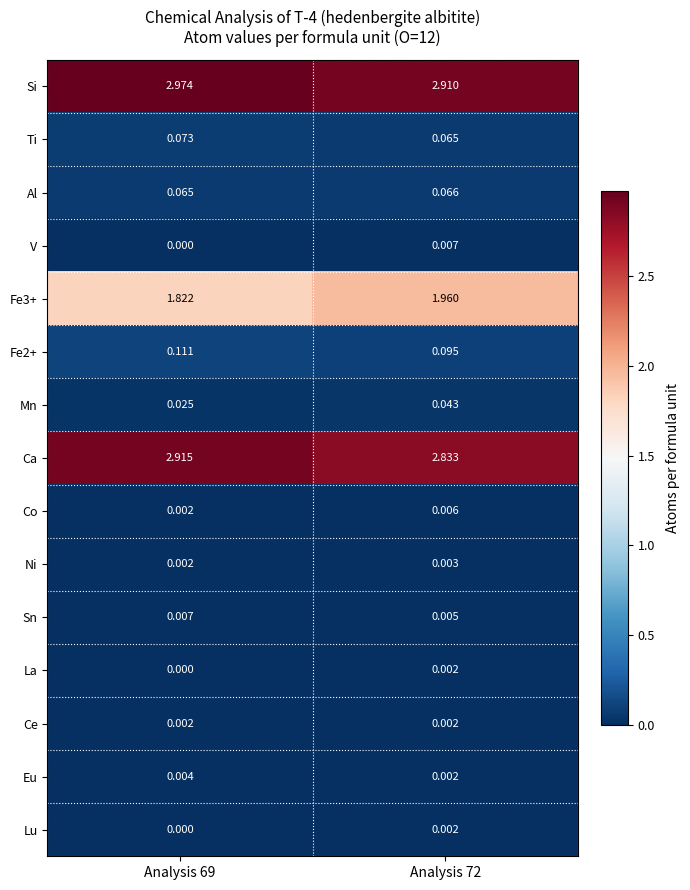

How many distinct data groups are displayed?

15